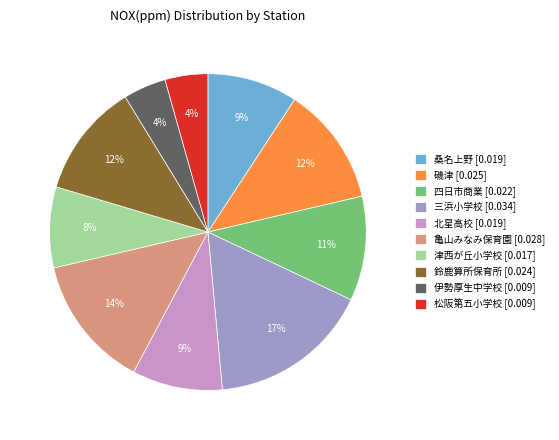

To the nearest percent, what is the combined percentage of 磯津 [0.025] and 亀山みなみ保育園 [0.028]?

26%